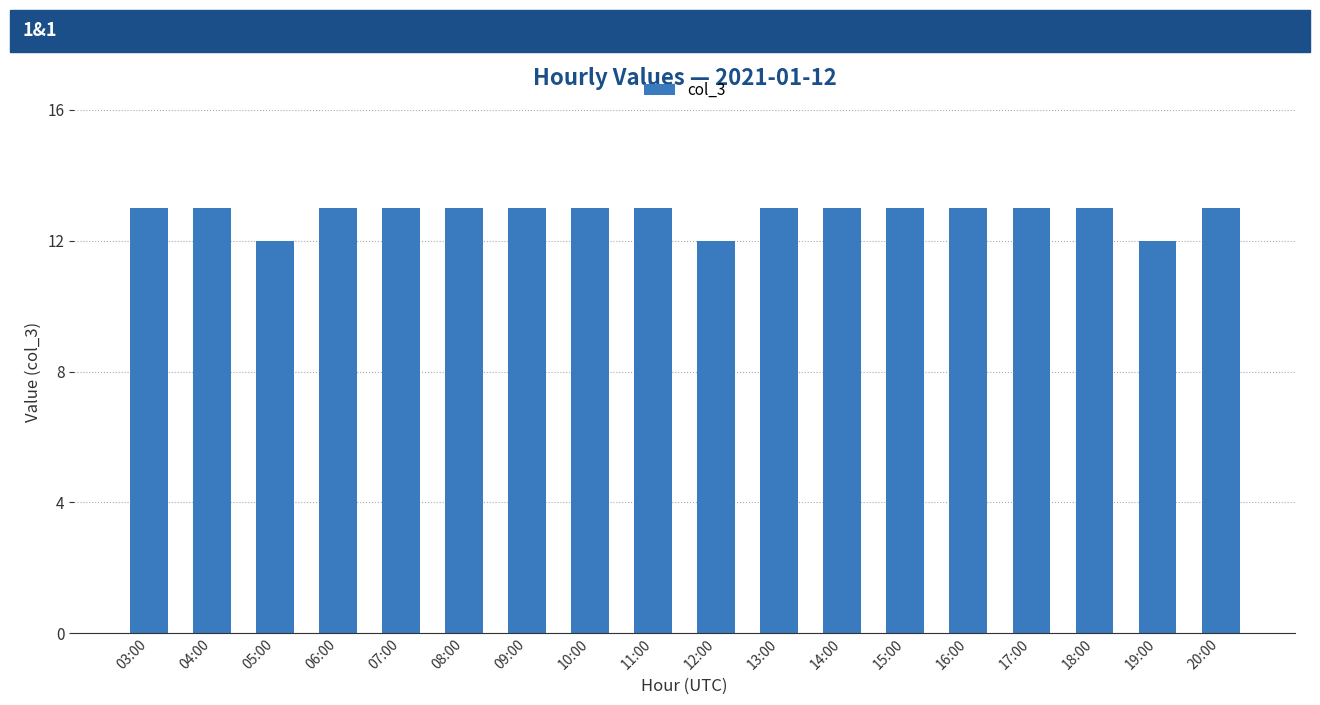

What is the label of the 14th bar from the left?

16:00